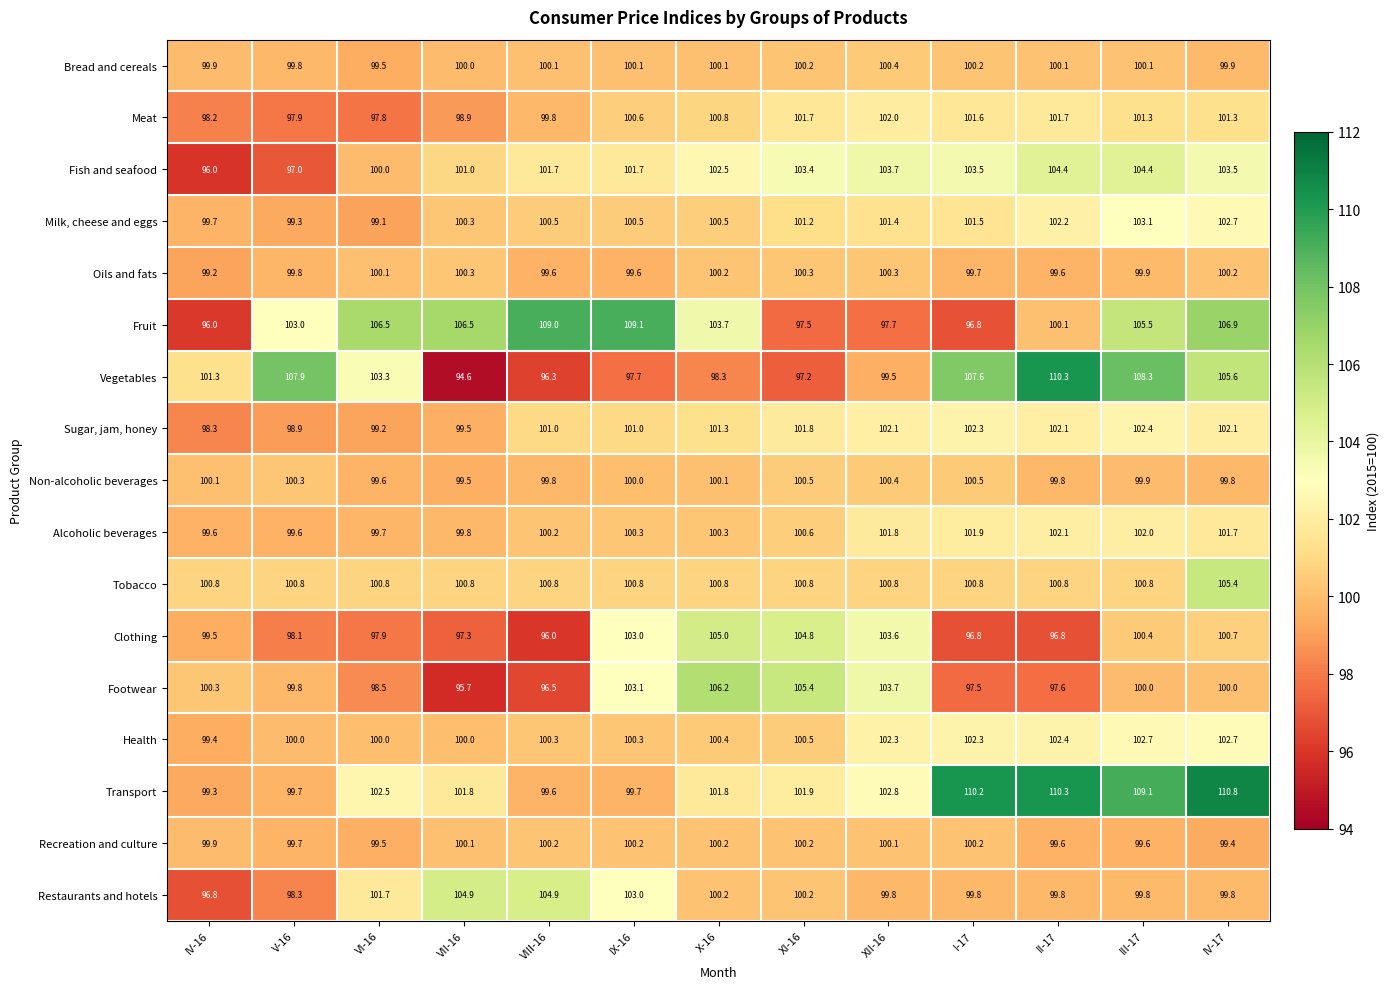

What is the total value across all series at III-17?

1739.3